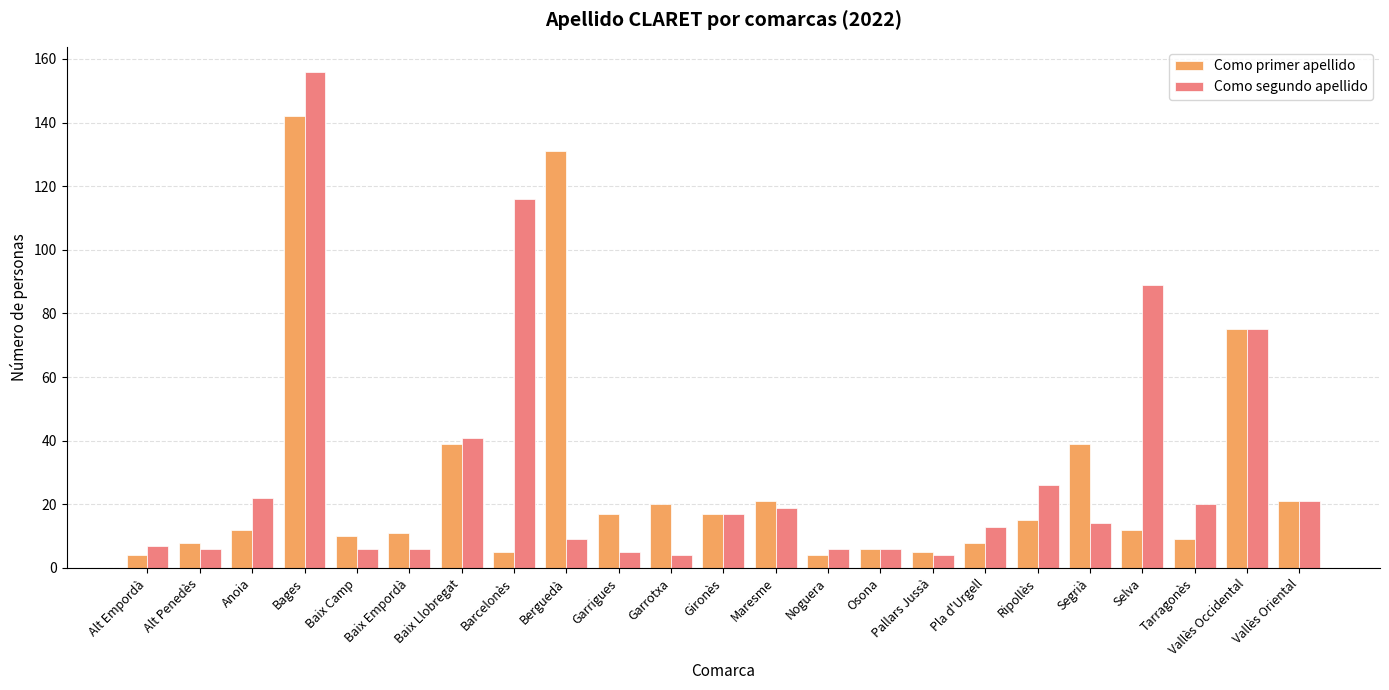

How many groups of bars are there?

23